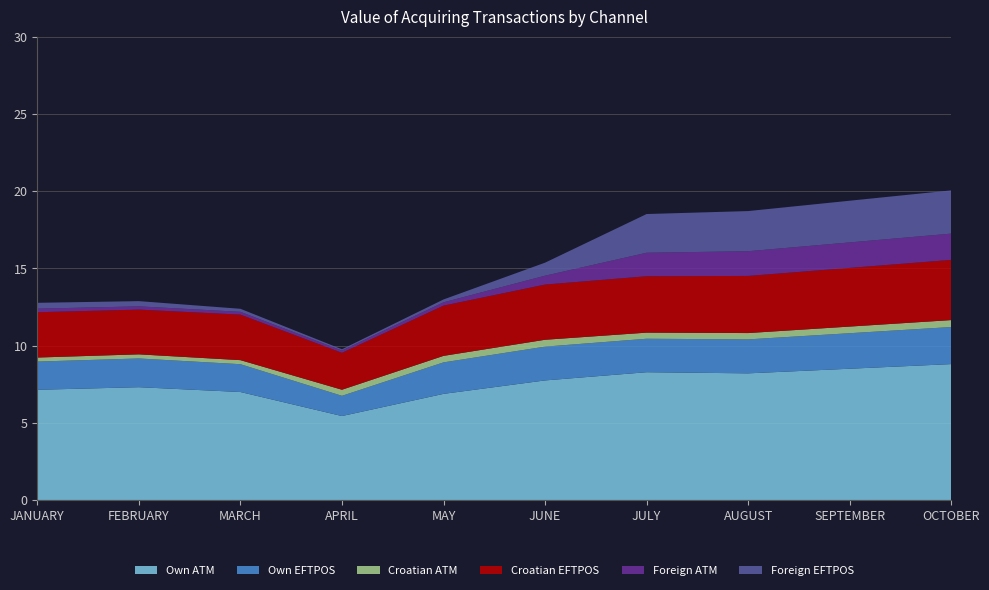

Reading left to right, transcribe all the data shown in this chart.

Own ATM: 7136017468	7303858612	6992025031	5435575692	6871513735	7742566610	8273876305	8200000000	8500000000	8800000000
Own EFTPOS: 1827434884	1859928958	1801002055	1309367800	2038780231	2187908740	2167023711	2200000000	2300000000	2400000000
Croatian ATM: 261051426	266913955	262784487	394079035	421582041	445336344	395656076	410000000	430000000	450000000
Croatian EFTPOS: 2934414098	2898233927	2950371197	2391649708	3255124426	3574989097	3653062696	3700000000	3800000000	3900000000
Foreign ATM: 230381079	210209491	178839404	146075741	213357405	573689462	1521089198	1600000000	1650000000	1700000000
Foreign EFTPOS: 378864437	338508530	196314904	82547398	185022529	843615225	2507841352	2600000000	2700000000	2800000000